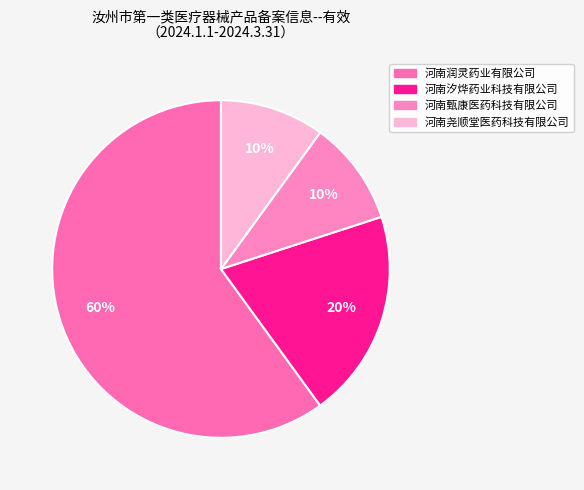

How many slices are in this pie chart?

4